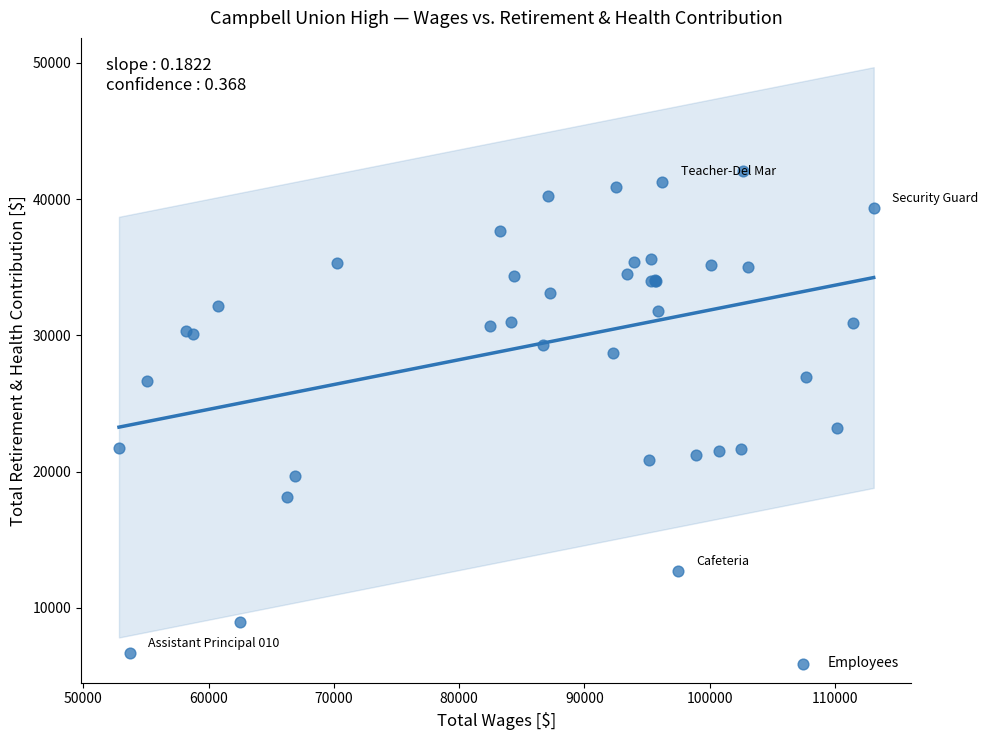

What Y value in the scatter plot is closest to 24343?

23171